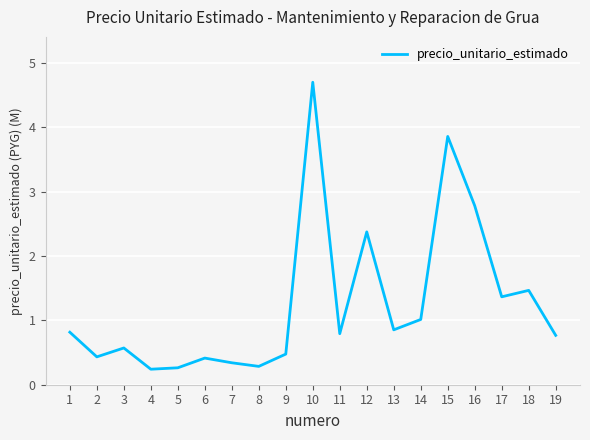

Approximately how many times larger is the value at 4 compared to 16?

0.1